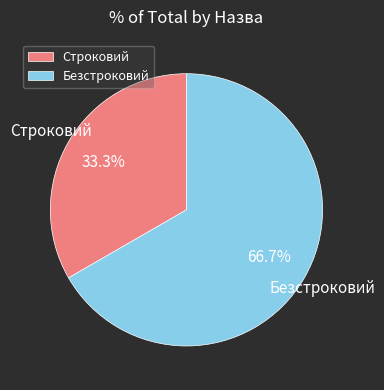

To the nearest percent, what percentage of the pie is Безстроковий?

67%